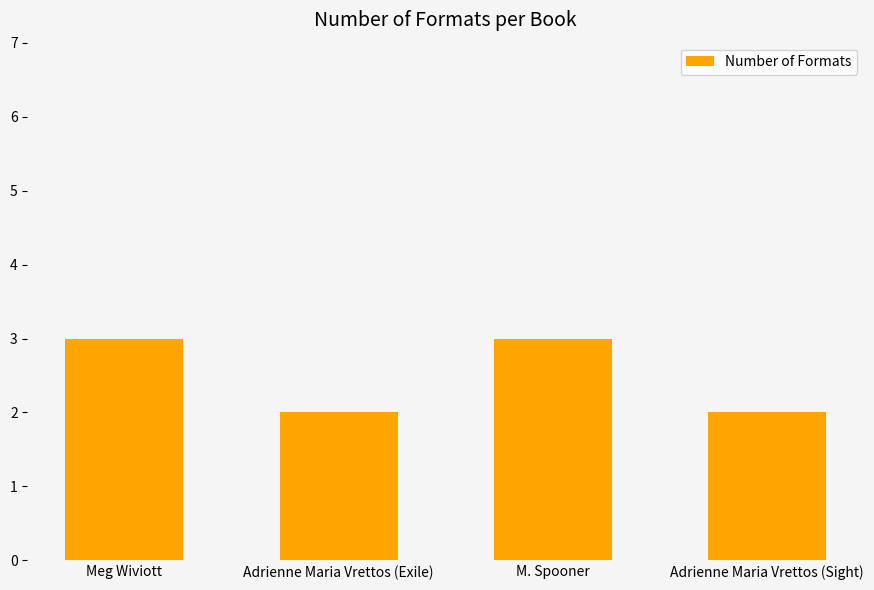

Is it true that the value at Adrienne Maria Vrettos (Exile) is 2?

True